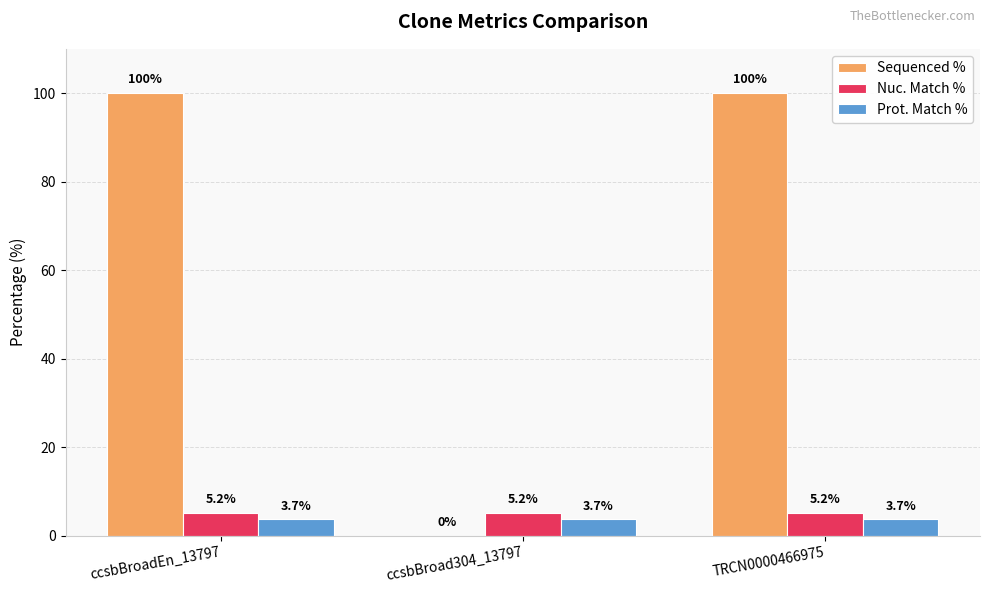

Reading right to left, transcribe all the data shown in this chart.

Sequenced %: TRCN0000466975=100.0	ccsbBroad304_13797=0.0	ccsbBroadEn_13797=100.0
Nuc. Match %: TRCN0000466975=5.2	ccsbBroad304_13797=5.2	ccsbBroadEn_13797=5.2
Prot. Match %: TRCN0000466975=3.7	ccsbBroad304_13797=3.7	ccsbBroadEn_13797=3.7